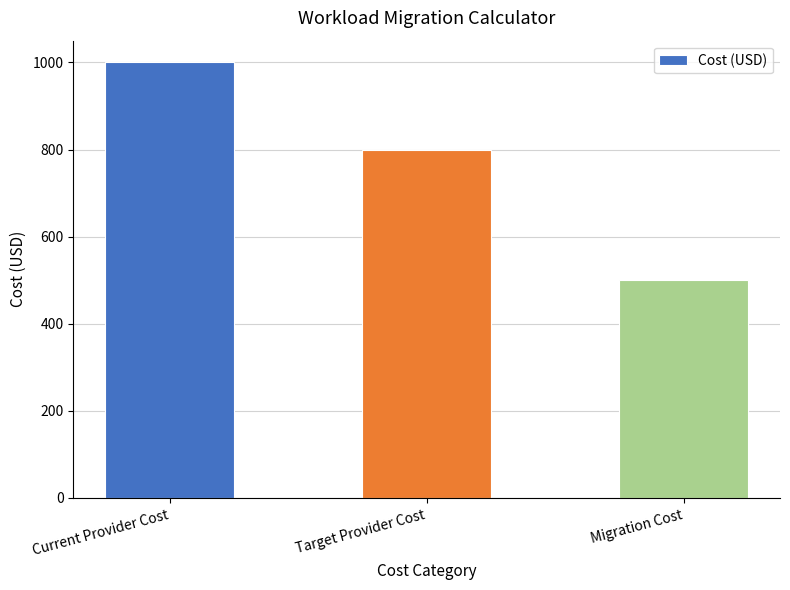

Approximately how many times larger is the value at Migration Cost compared to Current Provider Cost?

0.5